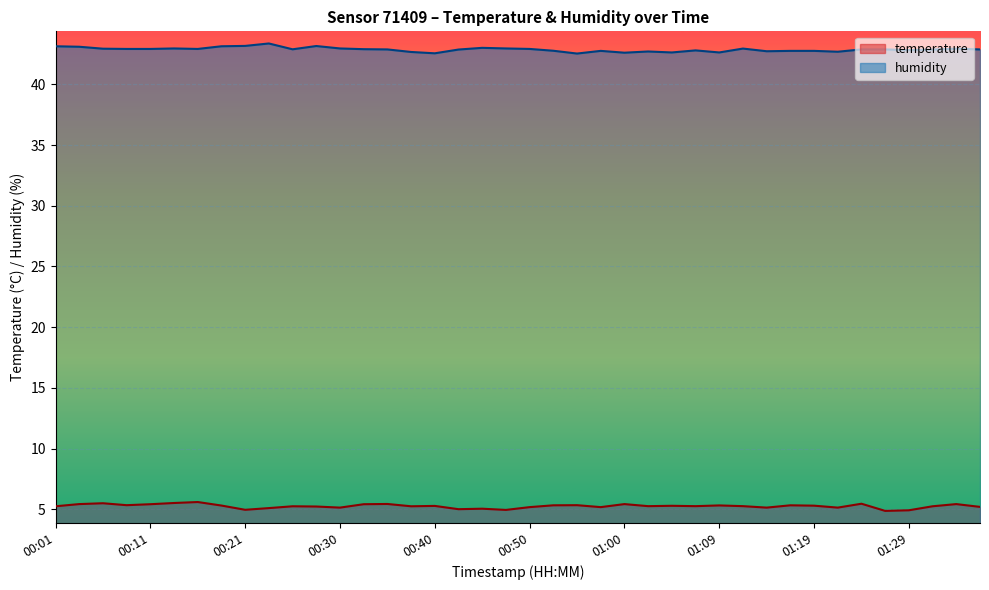

Which series has the largest total across all categories?

humidity